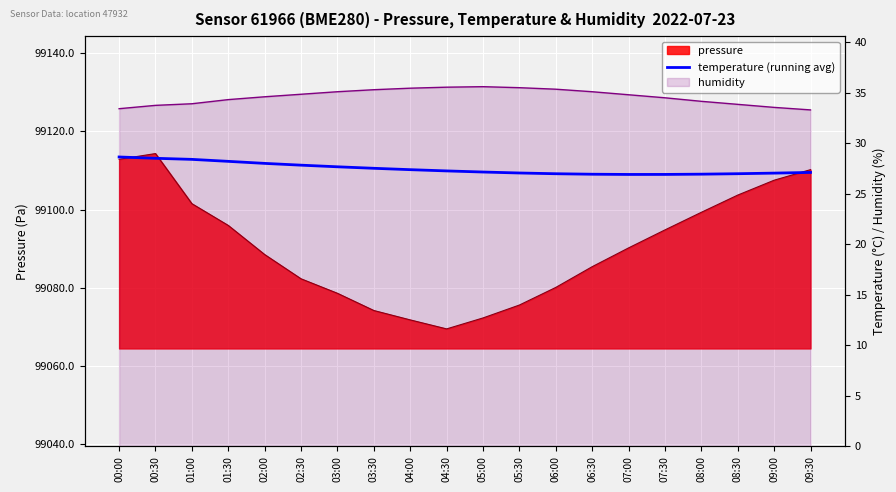

What is the sum of all values?

549.5